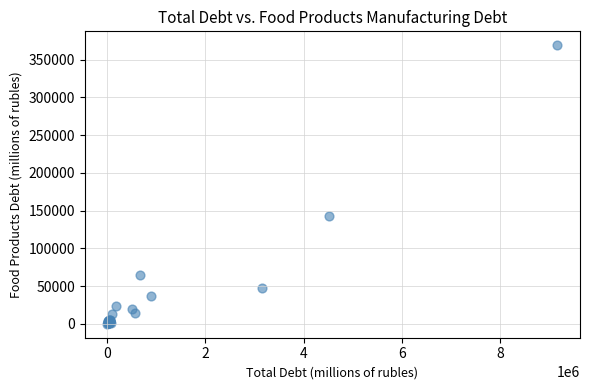

What Y value in the scatter plot is closest to 184496?

142271.3